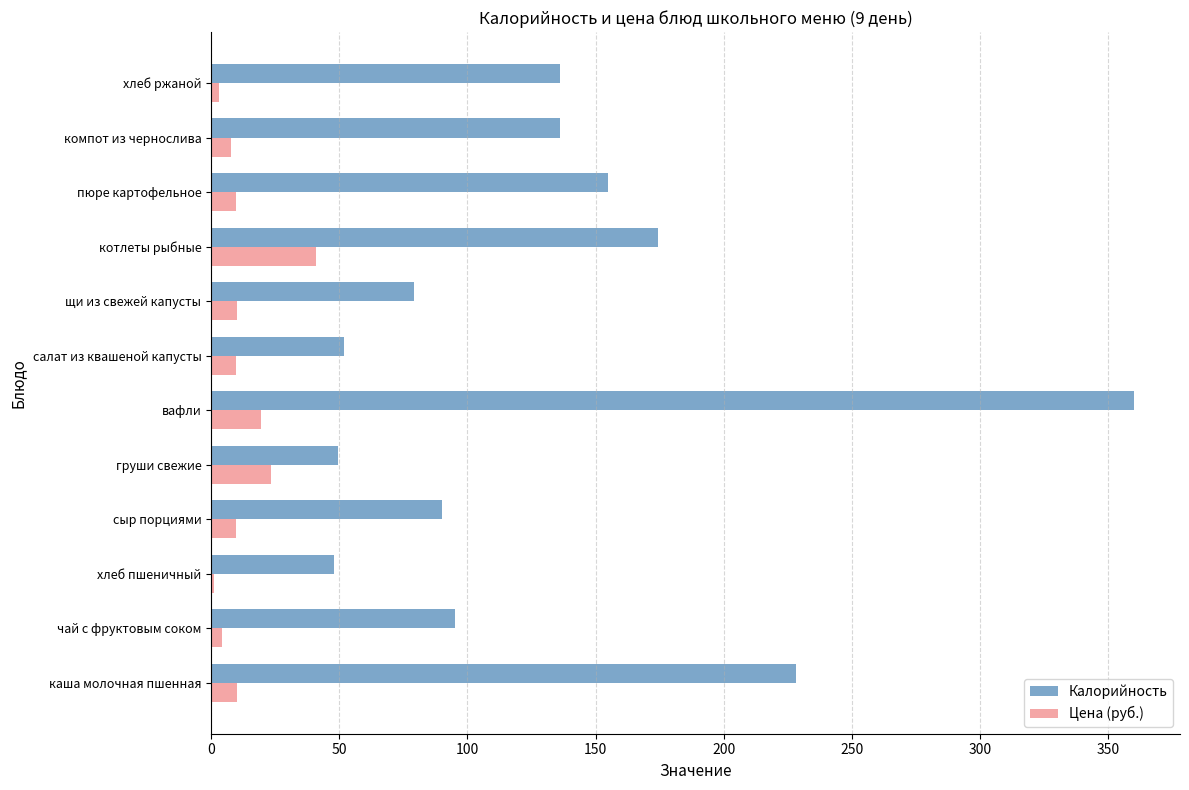

What is the average value of the Цена (руб.) series?

12.4